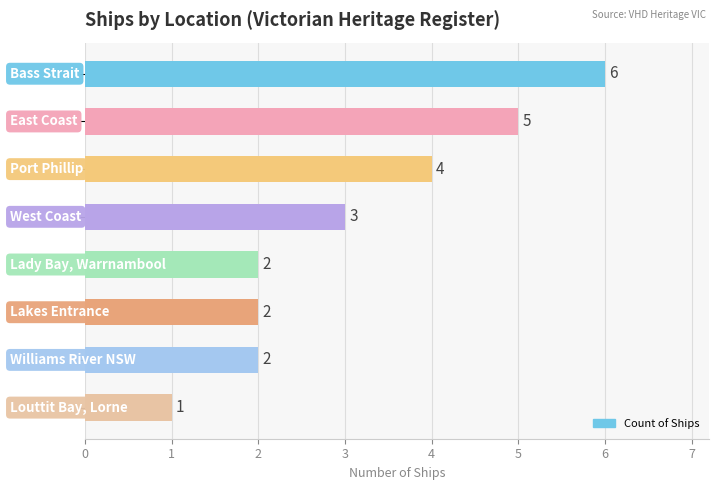

What is the maximum value shown in the chart?

6